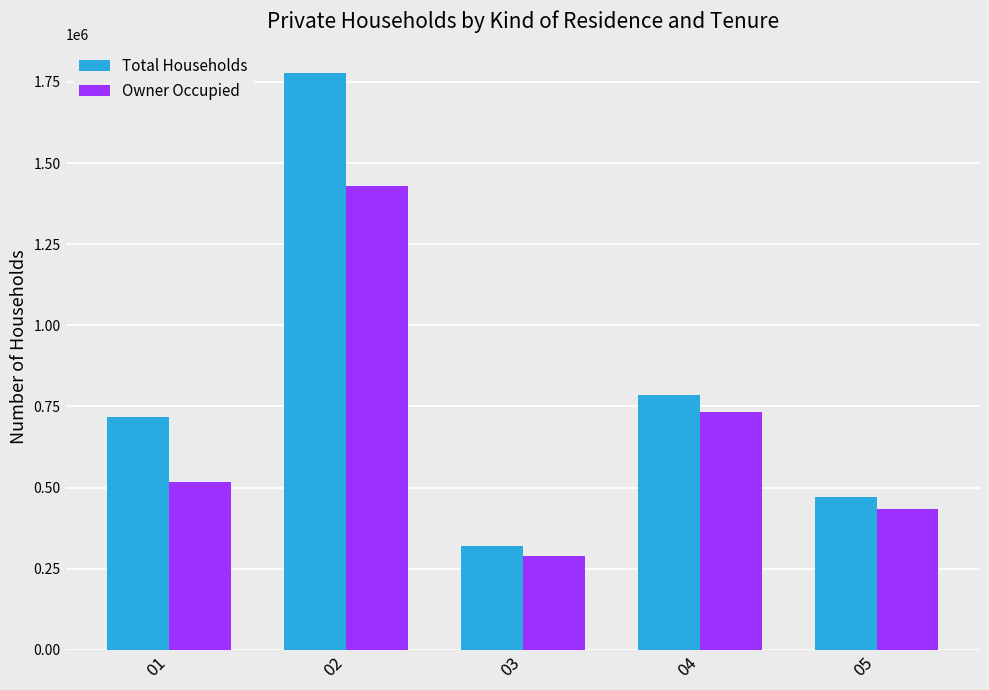

What is the sum of the Total Households values at 04 and 01?

1502648